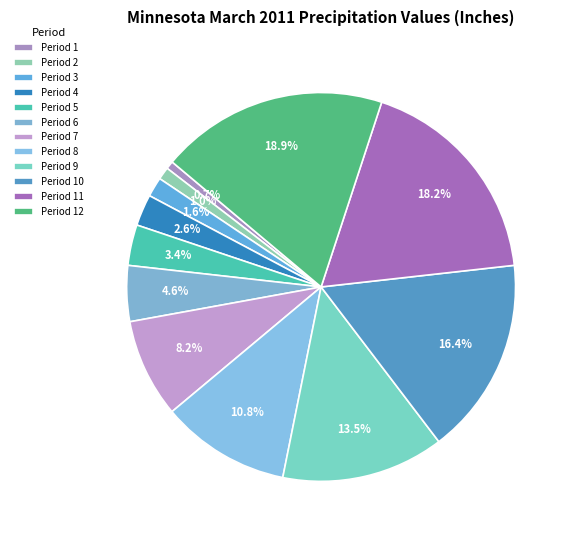

What is the largest slice in the pie chart?

Period 12